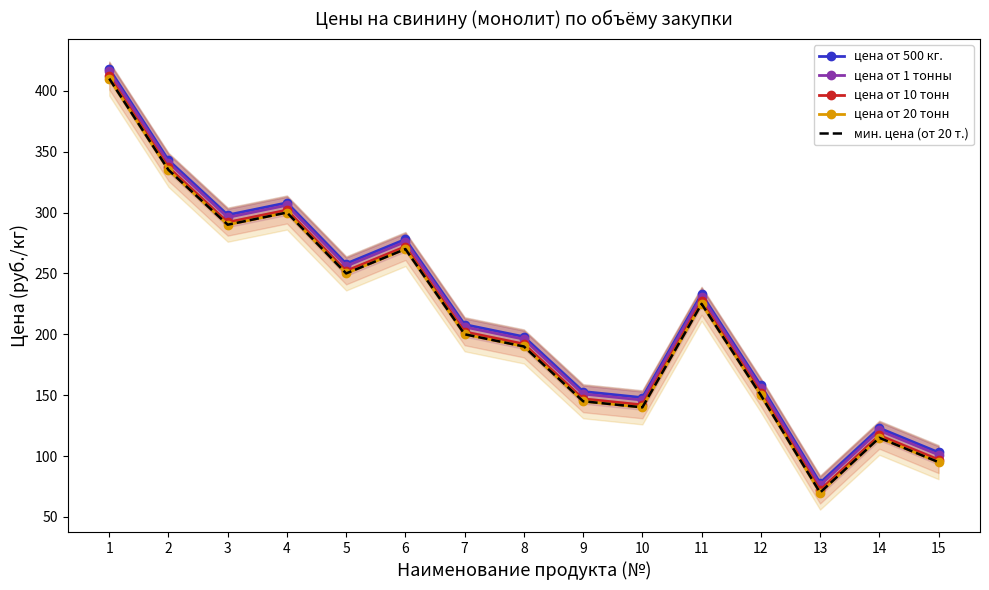

True or false: цена от 20 тонн and цена от 10 тонн cross at least once.

False